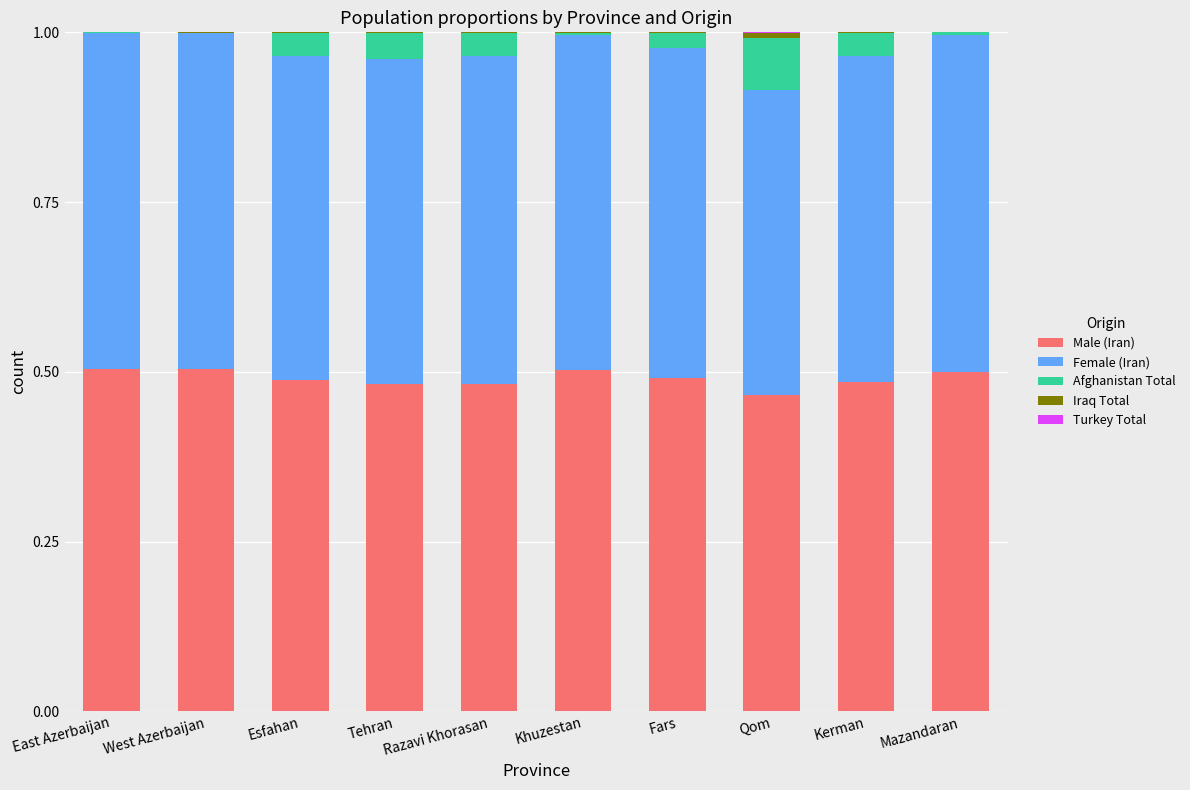

True or false: Male (Iran) has a value of 0.5 at Kerman.

True